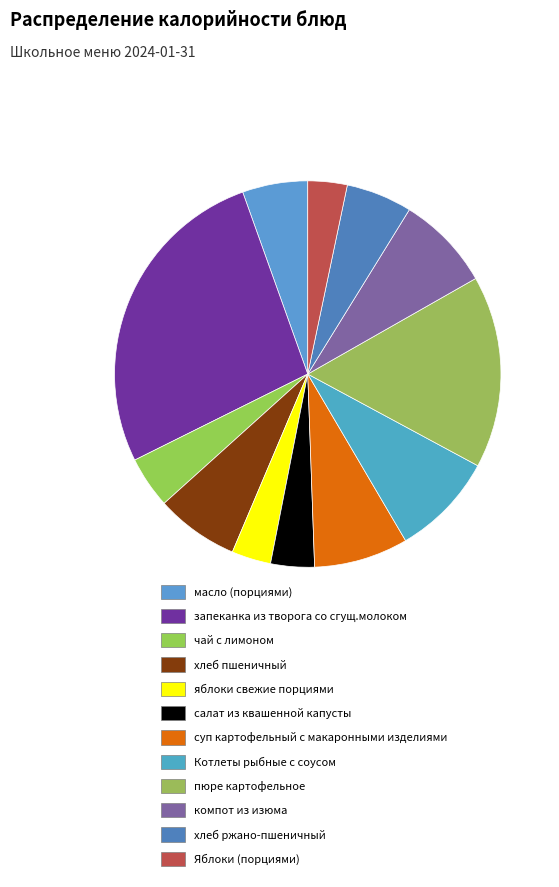

How many segments does this pie chart have?

12